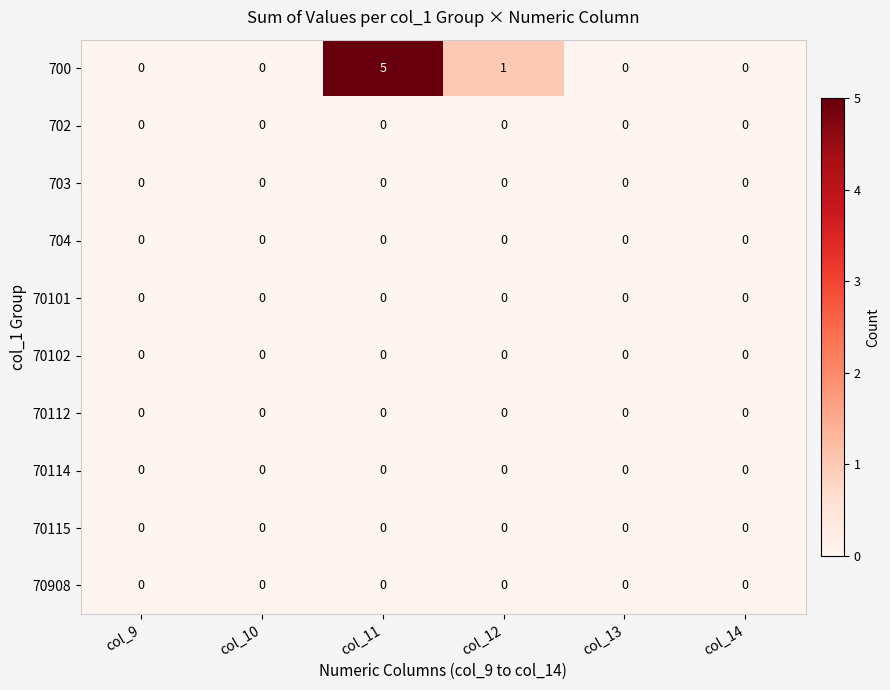

Which series has the widest spread of values?

700